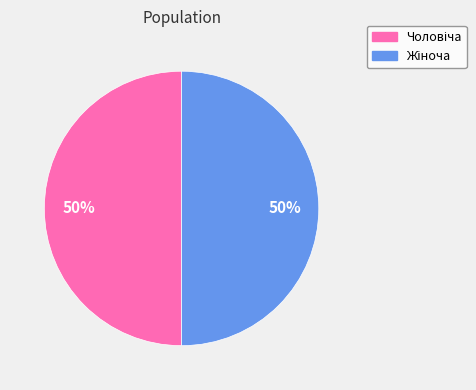

To the nearest percent, what is the difference between the largest and smallest slice percentages?

0%